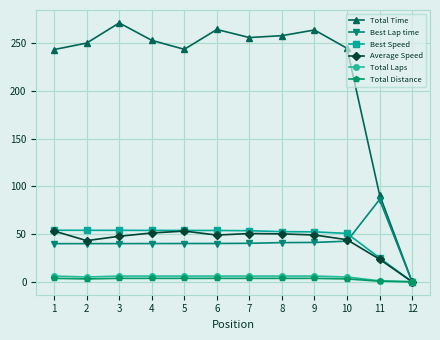

What are all the series names shown in the legend?

Total Time, Best Lap time, Best Speed, Average Speed, Total Laps, Total Distance